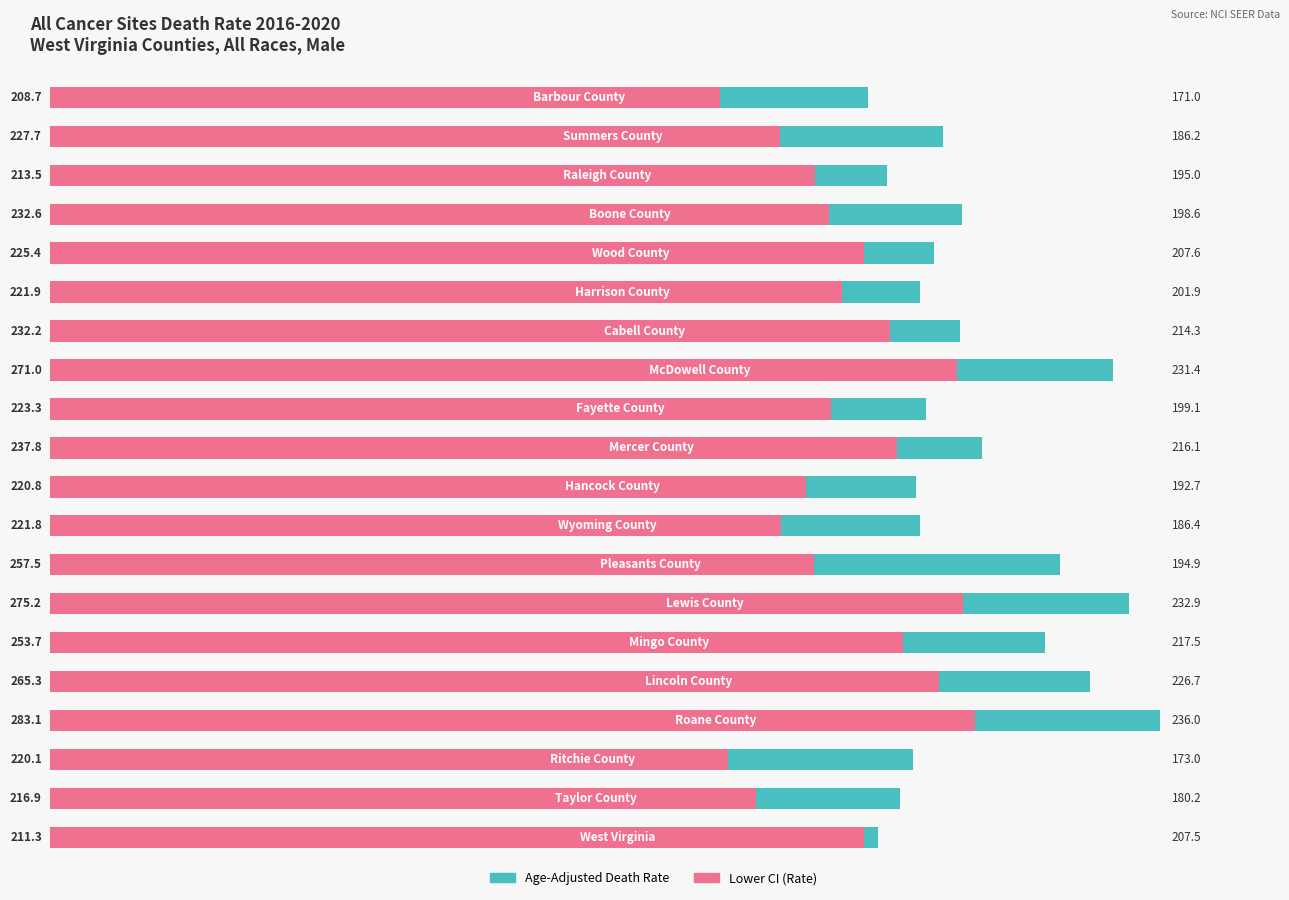

How many values in the Age-Adjusted Death Rate series exceed 227?

10